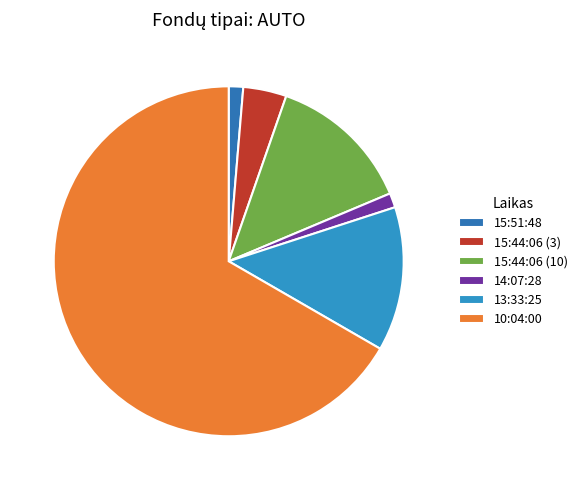

Does any single category account for the majority?

Yes